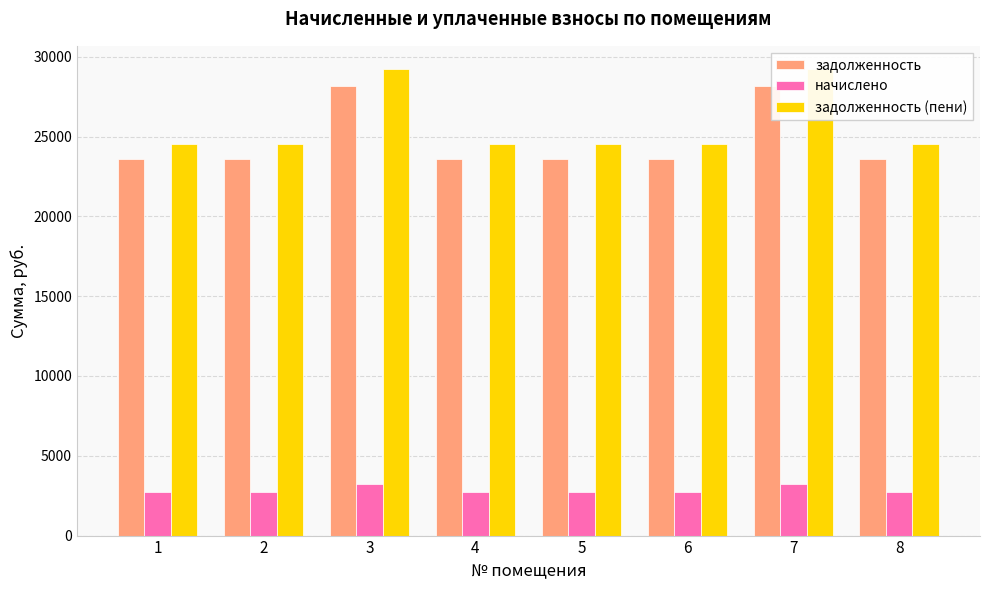

The value of задолженность (пени) at 3 is 51789.8. True or false?

False